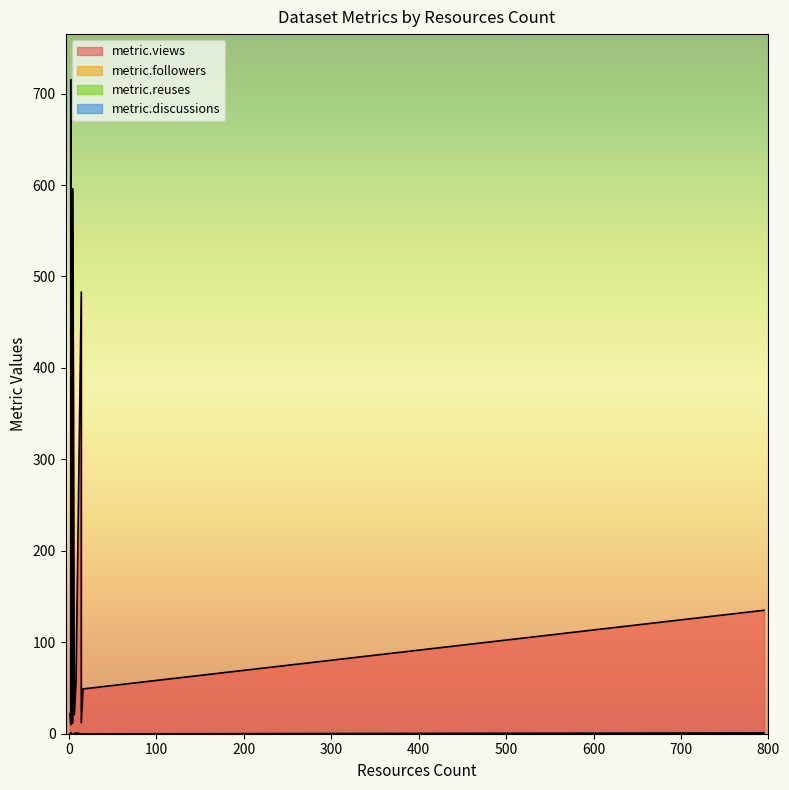

What is the total value across all series at 3?

69